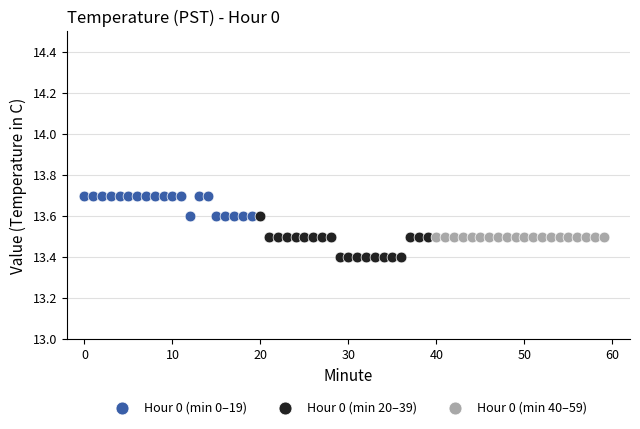

What are all the series names shown in the legend?

Hour 0 (min 0–19), Hour 0 (min 20–39), Hour 0 (min 40–59)